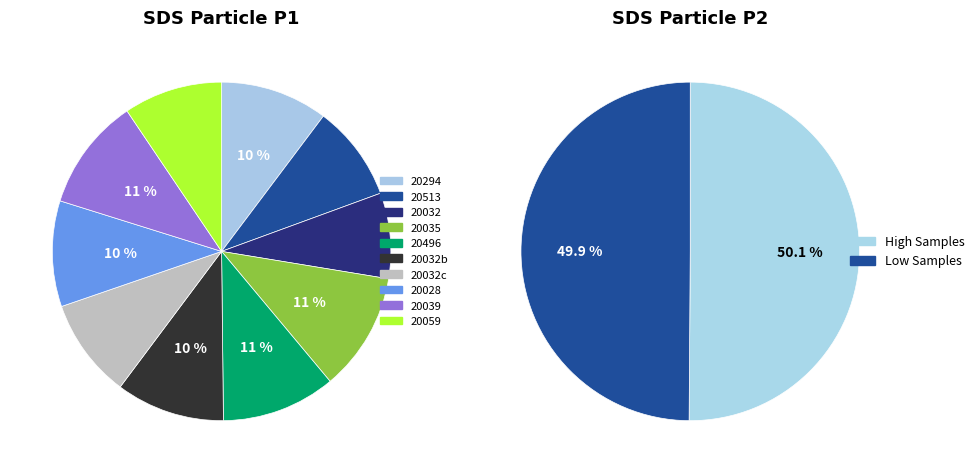

True or false: 20032 accounts for 1% of the total.

False